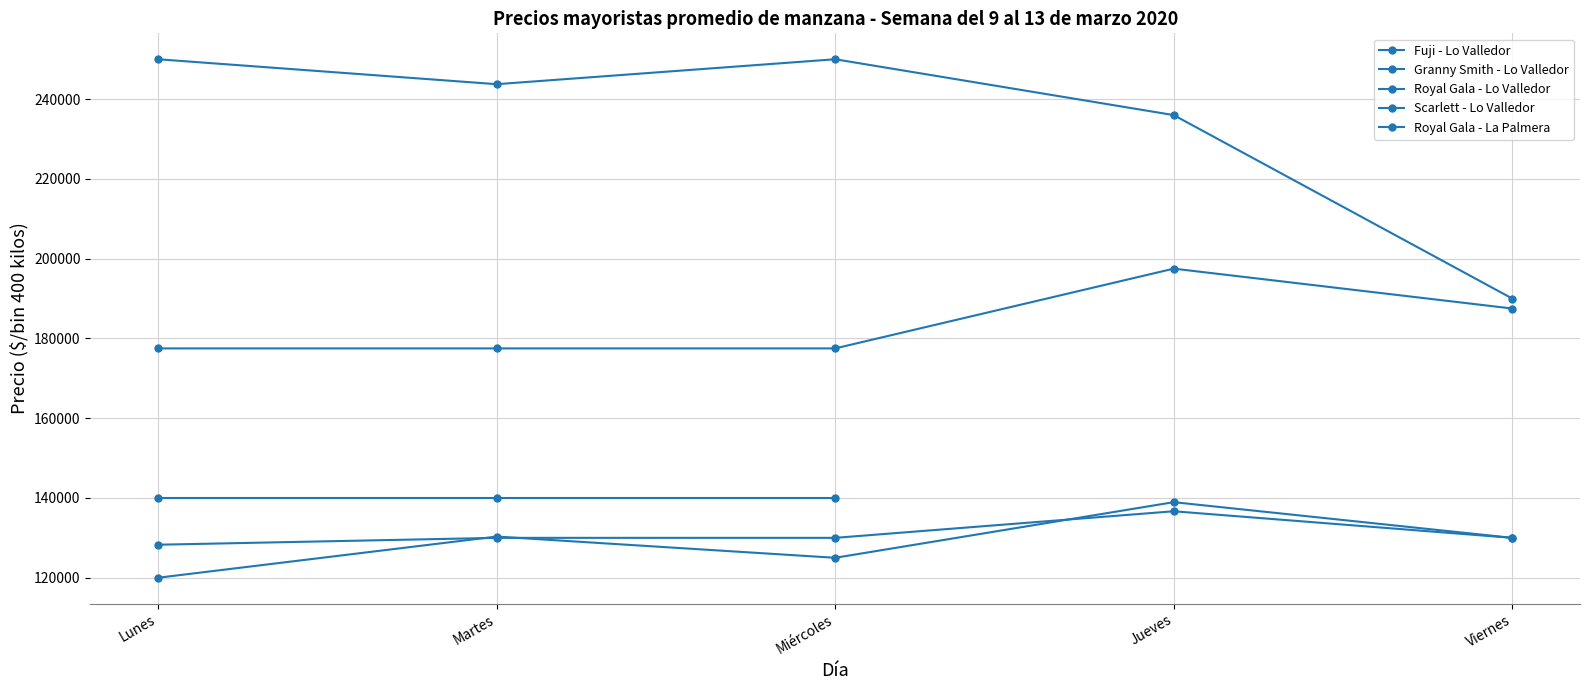

Rank the series at Jueves from highest to lowest value.

Fuji - Lo Valledor, Royal Gala - Lo Valledor, Scarlett - Lo Valledor, Royal Gala - La Palmera, Granny Smith - Lo Valledor